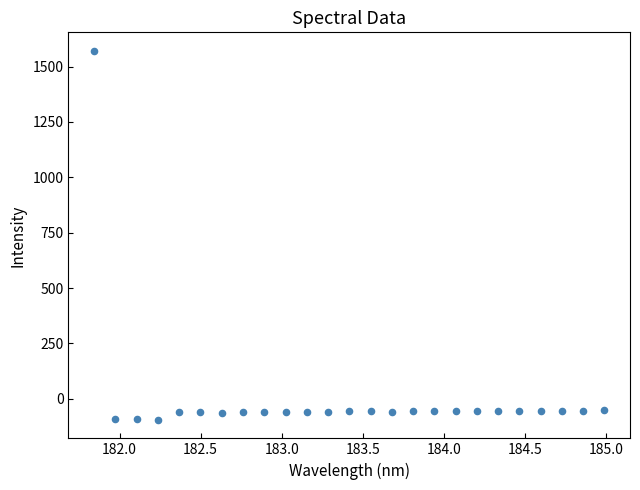

What is the range of X values (max minus min)?

3.1